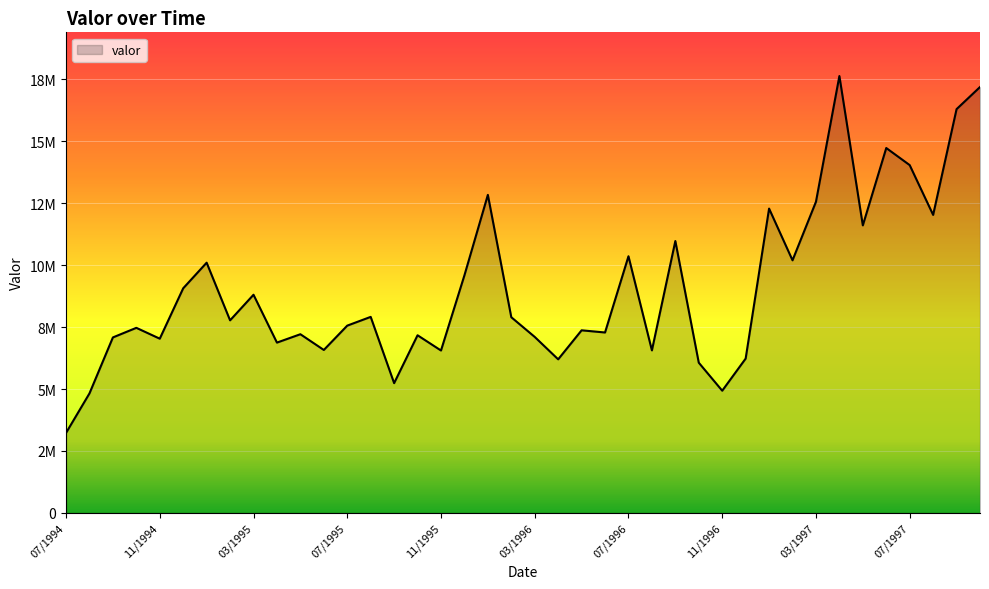

Does the chart display data point markers on the line(s)?

No